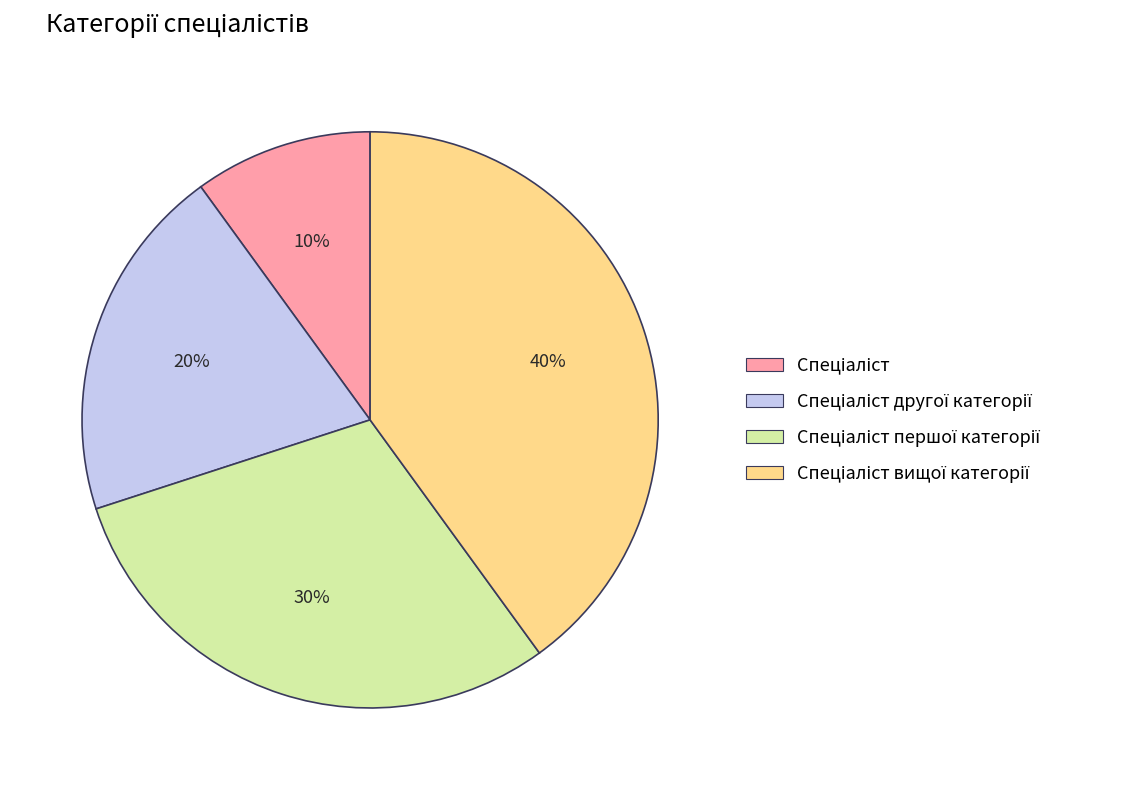

To the nearest percent, what is the average slice percentage?

25%